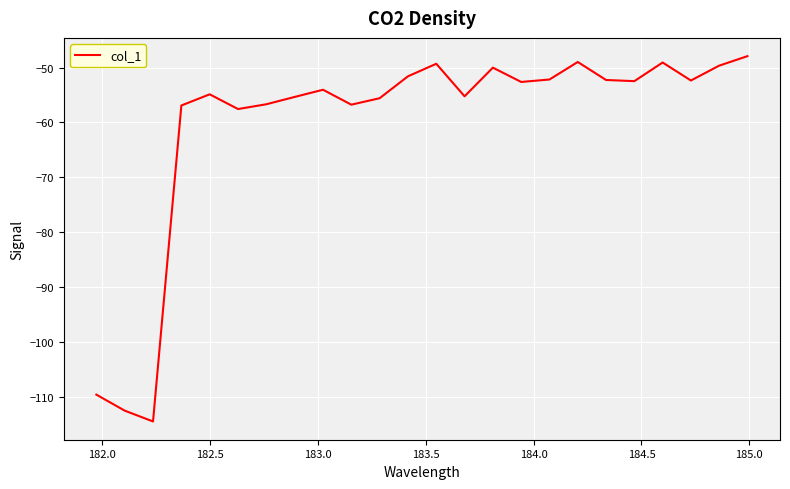

What is the maximum value shown in the chart?

-47.9